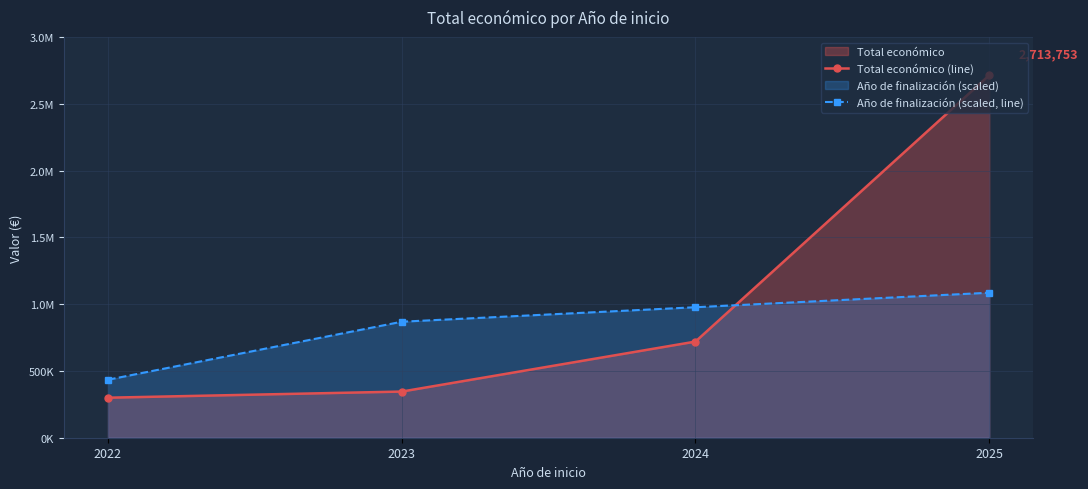

Reading right to left, transcribe all the data shown in this chart.

Total económico (line): 2713753.0	719779.0	345516.0	299601.0
Año de finalización (scaled, line): 1085501.2	976951.1	868401.0	434200.5